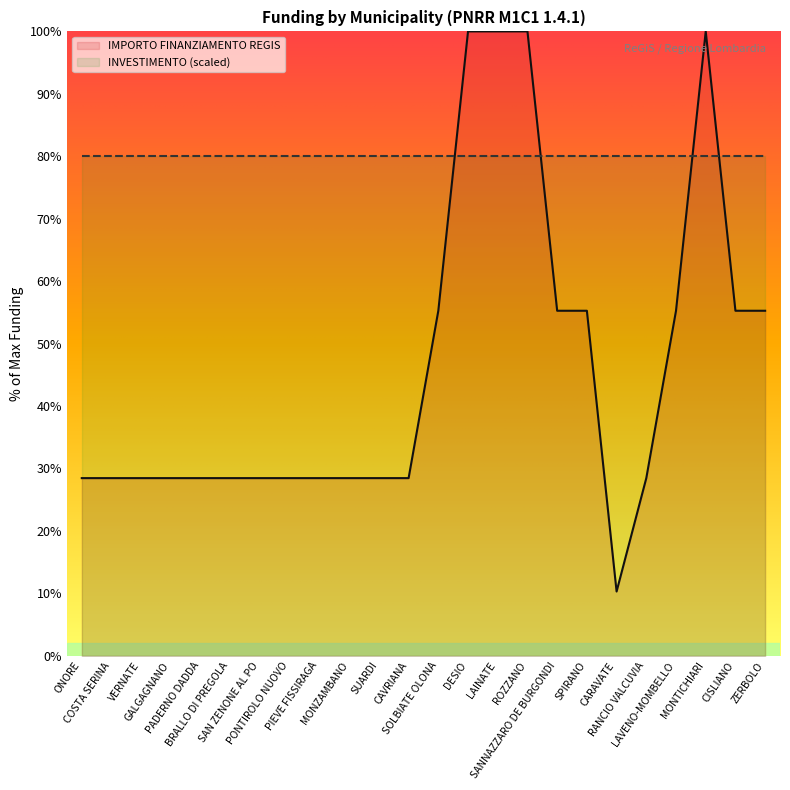

Reading left to right, list all the values displayed in this chart.

ONORE=28.4	COSTA SERINA=28.4	VERNATE=28.4	GALGAGNANO=28.4	PADERNO DADDA=28.4	BRALLO DI PREGOLA=28.4	SAN ZENONE AL PO=28.4	PONTIROLO NUOVO=28.4	PIEVE FISSIRAGA=28.4	MONZAMBANO=28.4	SUARDI=28.4	CAVRIANA=28.4	SOLBIATE OLONA=55.3	DESIO=100.0	LAINATE=100.0	ROZZANO=100.0	SANNAZZARO DE BURGONDI=55.3	SPIRANO=55.3	CARAVATE=10.3	RANCIO VALCUVIA=28.4	LAVENO-MOMBELLO=55.3	MONTICHIARI=100.0	CISLIANO=55.3	ZERBOLO=55.3